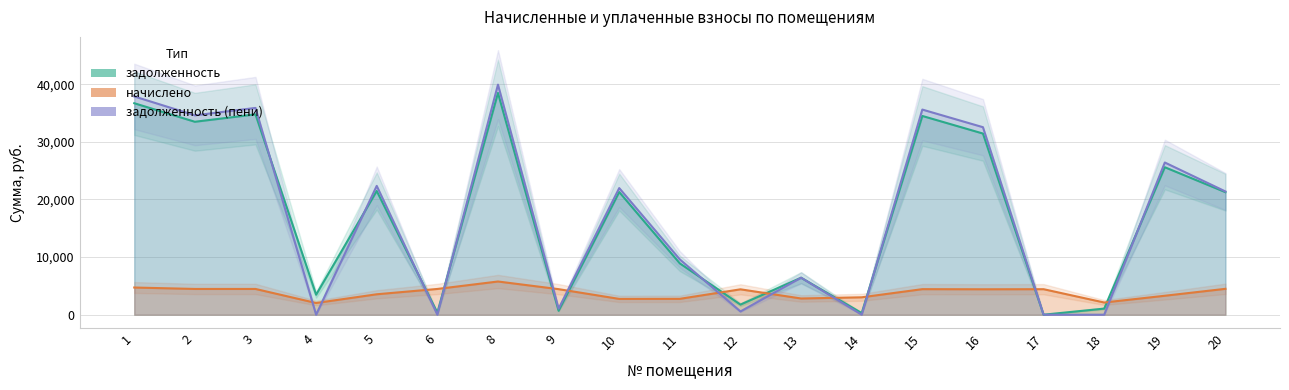

At which label does начислено reach its peak?

8